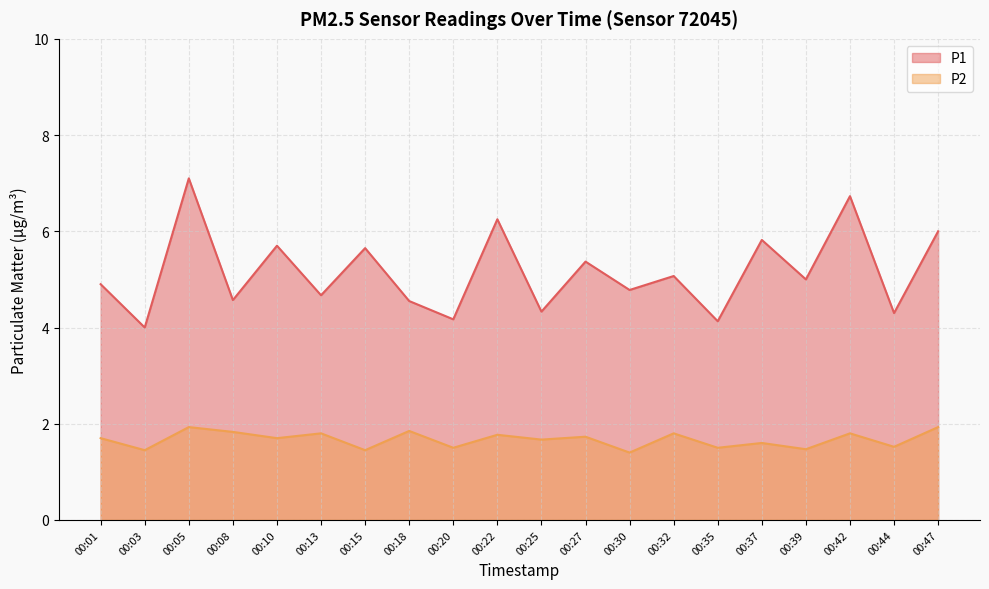

List the series in order of their peak value, lowest first.

P2, P1